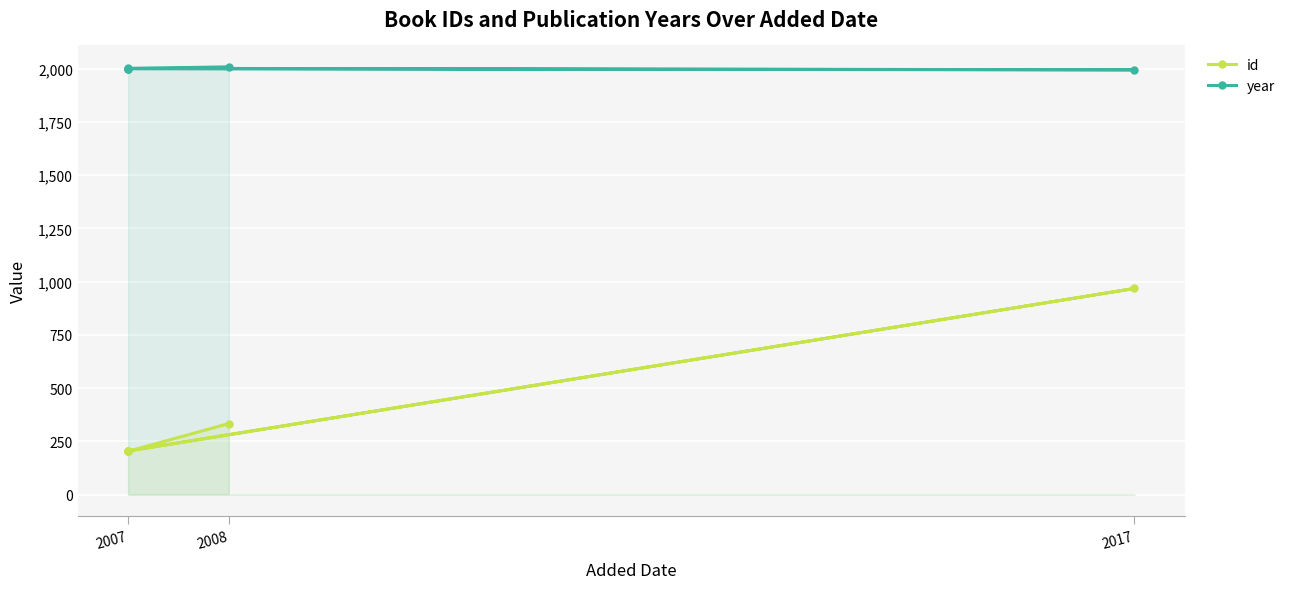

The value of year at 2007 is 989. True or false?

False